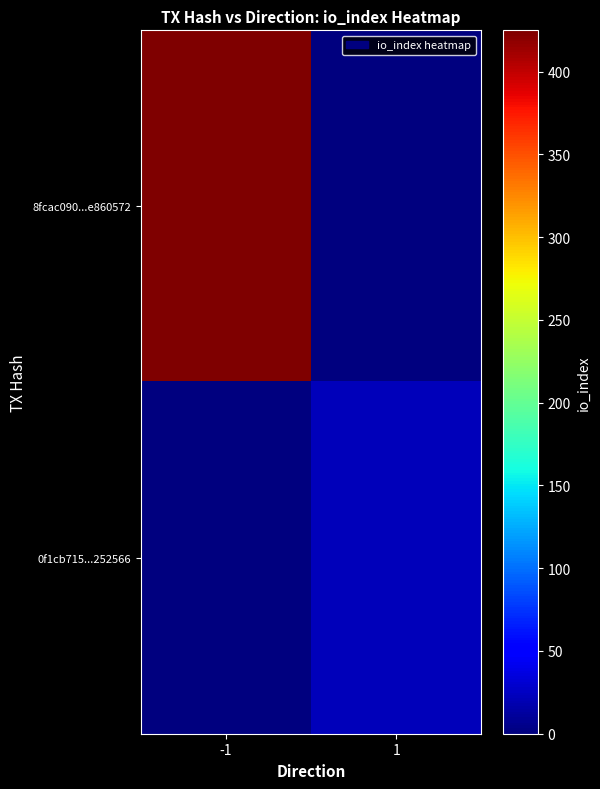

List the series in order of their overall mean, highest first.

8fcac090...e860572, 0f1cb715...252566